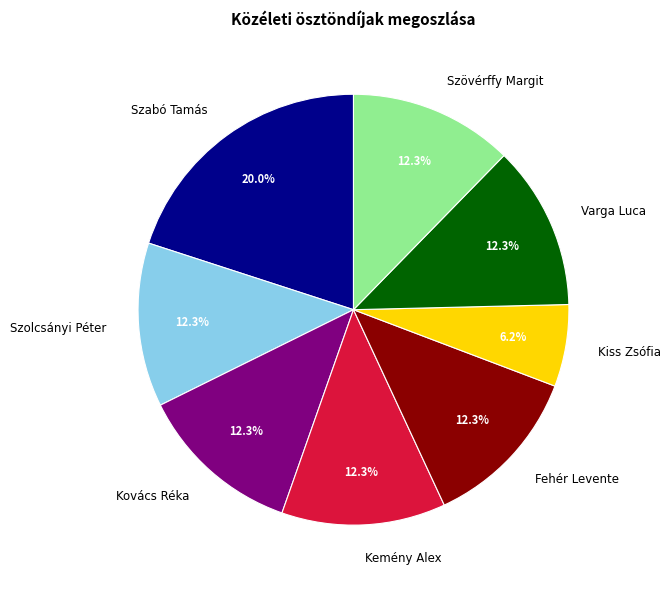

Is there any slice that represents more than half of the pie?

No